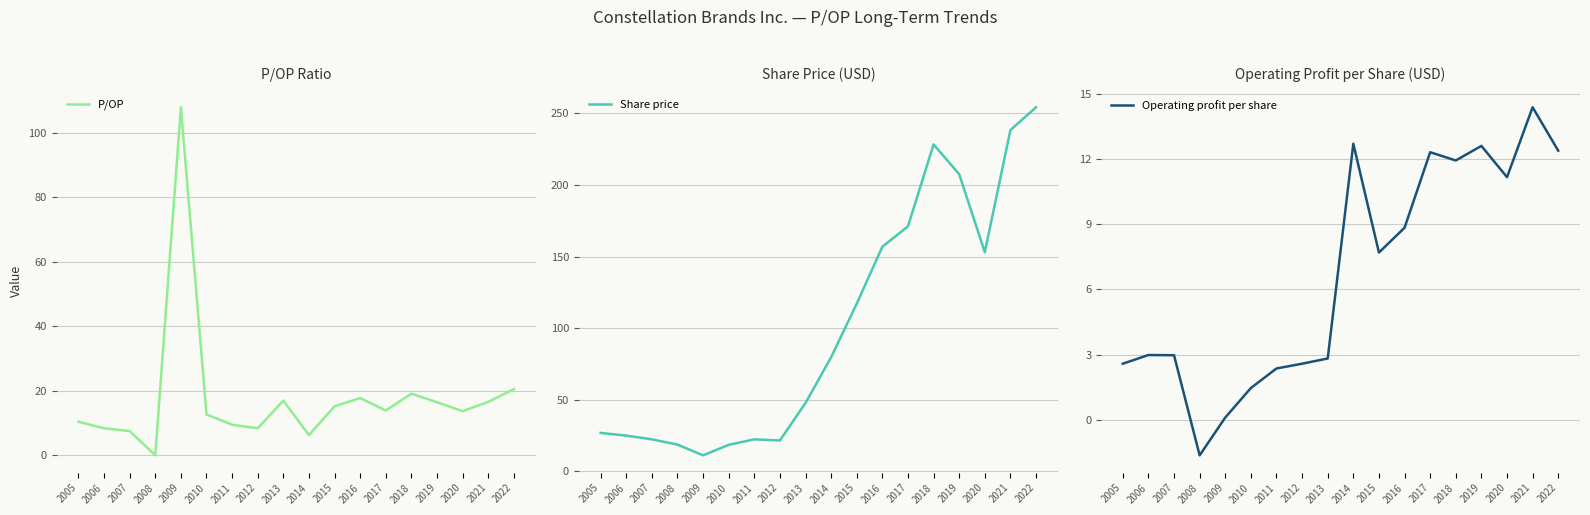

The Operating profit per share series shows 11.5 at 2015. True or false?

False